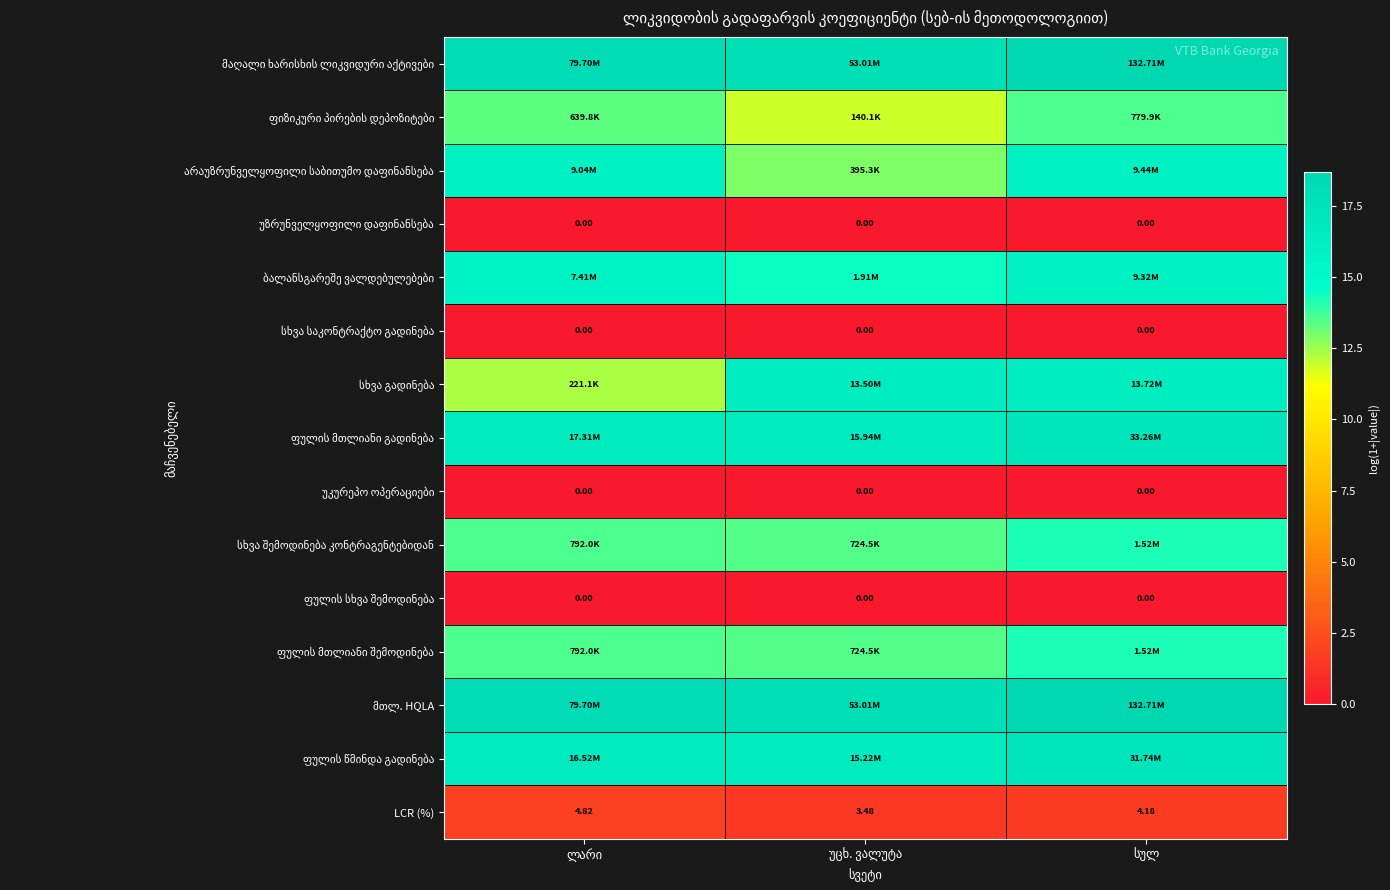

At which label is ფულის წმინდა გადინება closest to 16?

უცხ. ვალუტა